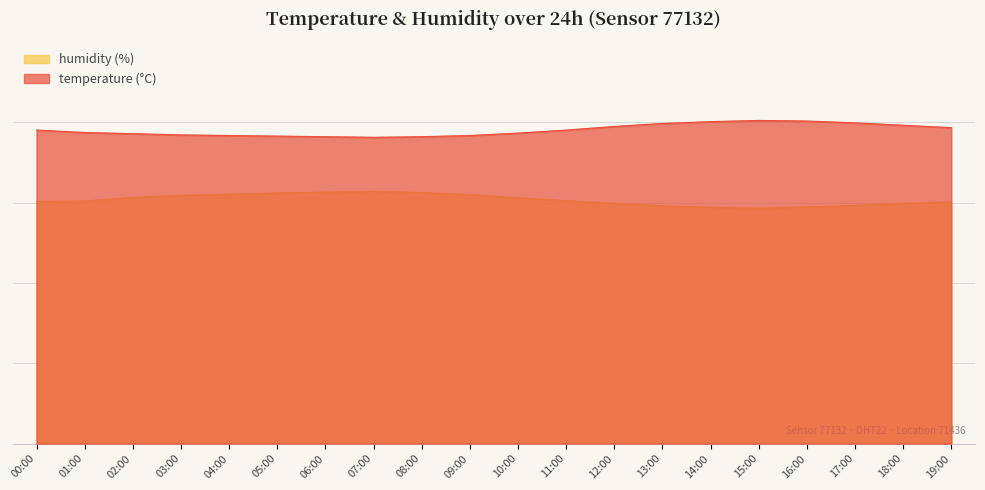

The humidity series shows 17.6 at 06:00. True or false?

False